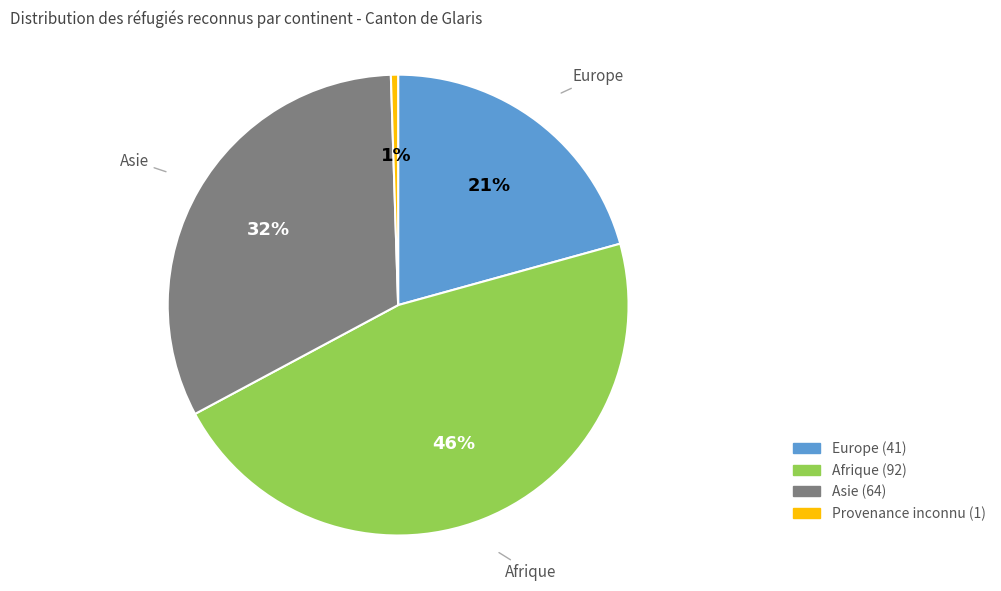

Does any single category account for the majority?

No